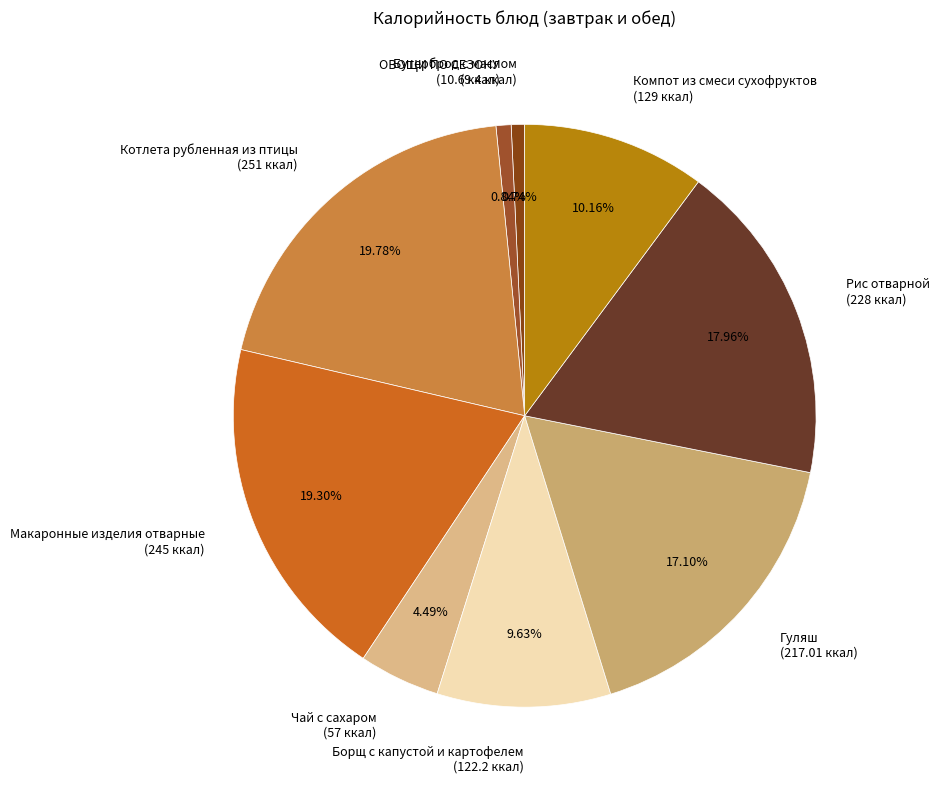

Is it true that Компот из смеси сухофруктов is 1% of the pie?

False